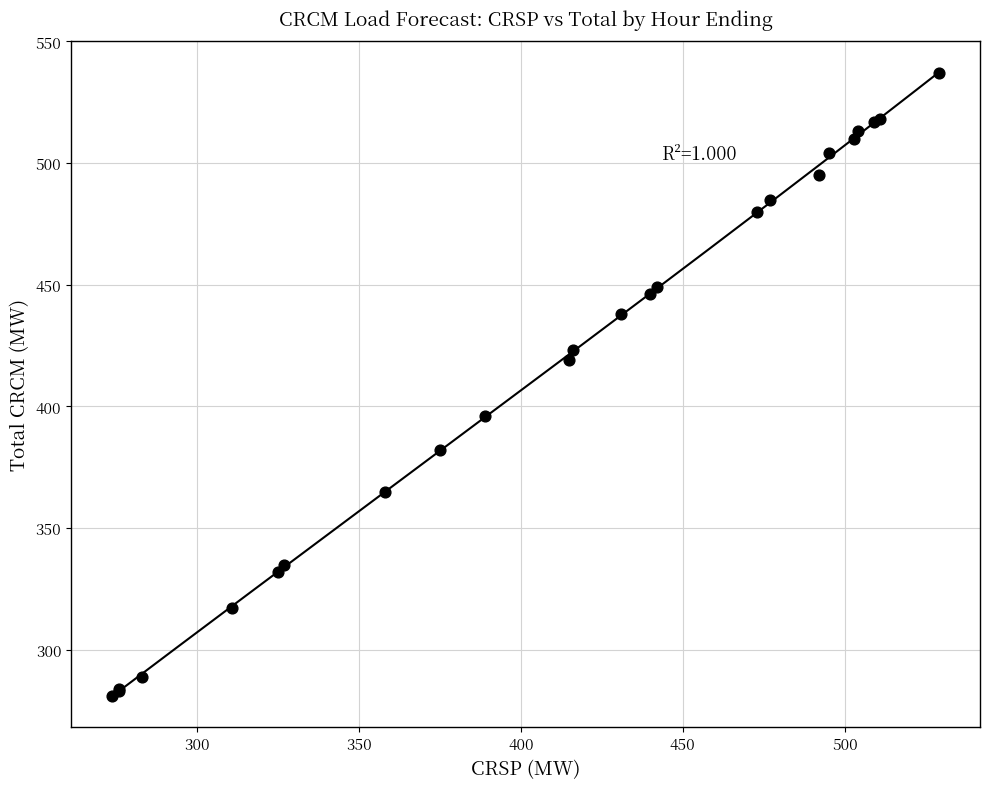

What Y value in the scatter plot is closest to 409?

419